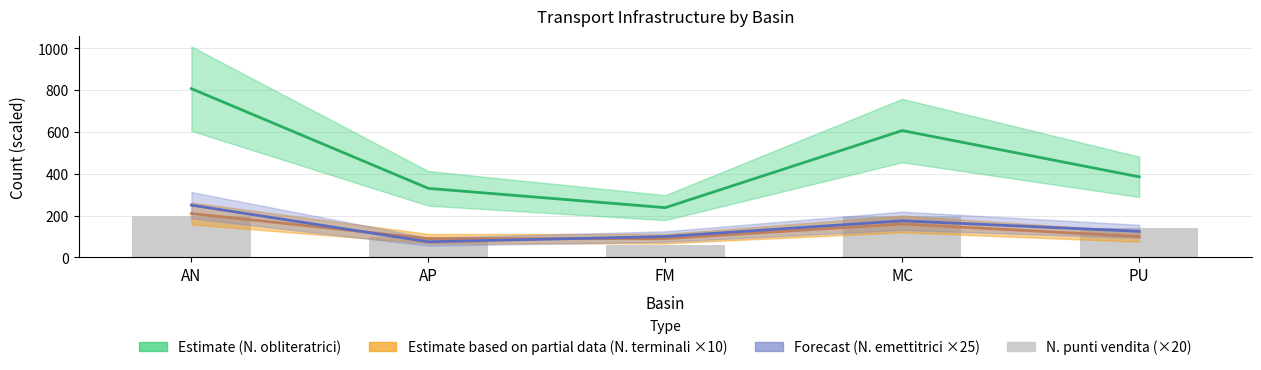

Count the values in the range 100 to 200.

4